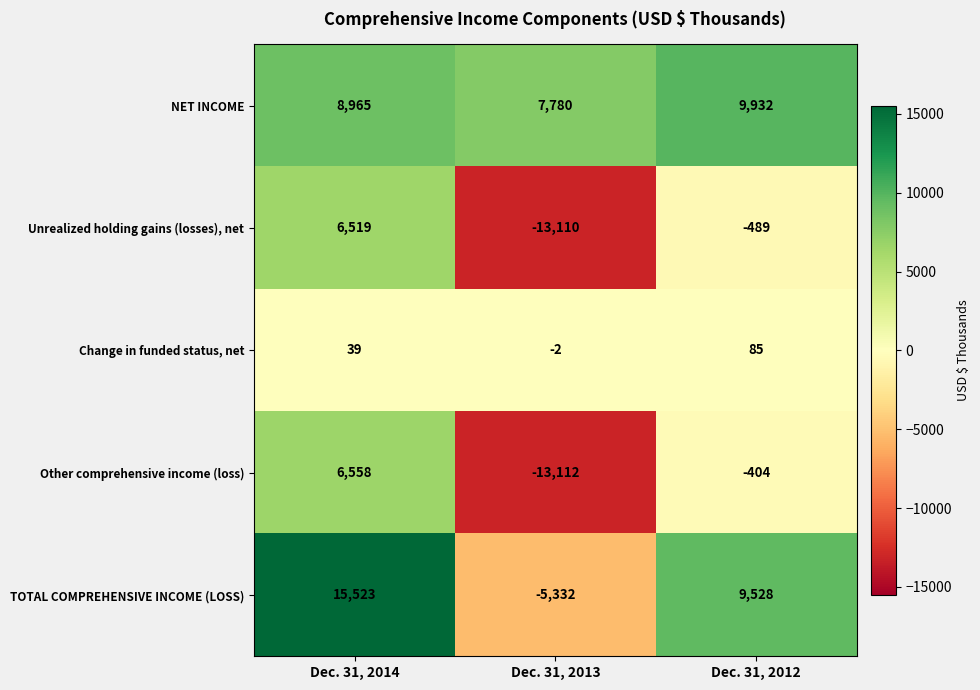

What is the approximate value of TOTAL COMPREHENSIVE INCOME (LOSS) at Dec. 31, 2013, to the nearest 50?

-5350